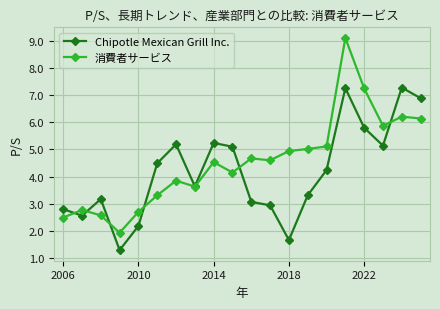

Which series has the largest total across all categories?

消費者サービス